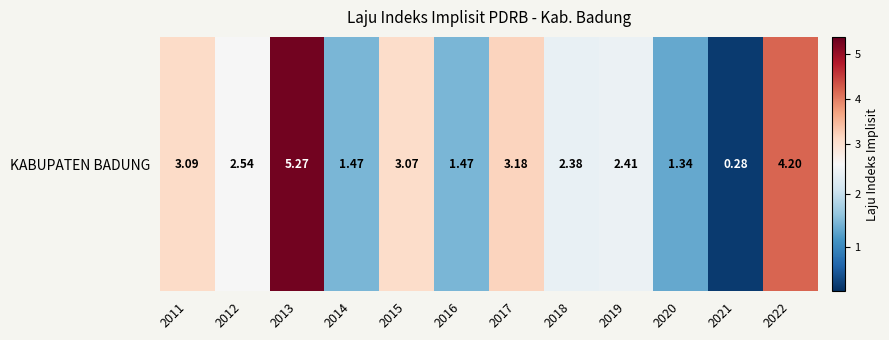

Reading right to left, transcribe all the data shown in this chart.

4.2	0.3	1.3	2.4	2.4	3.2	1.5	3.1	1.5	5.3	2.5	3.1